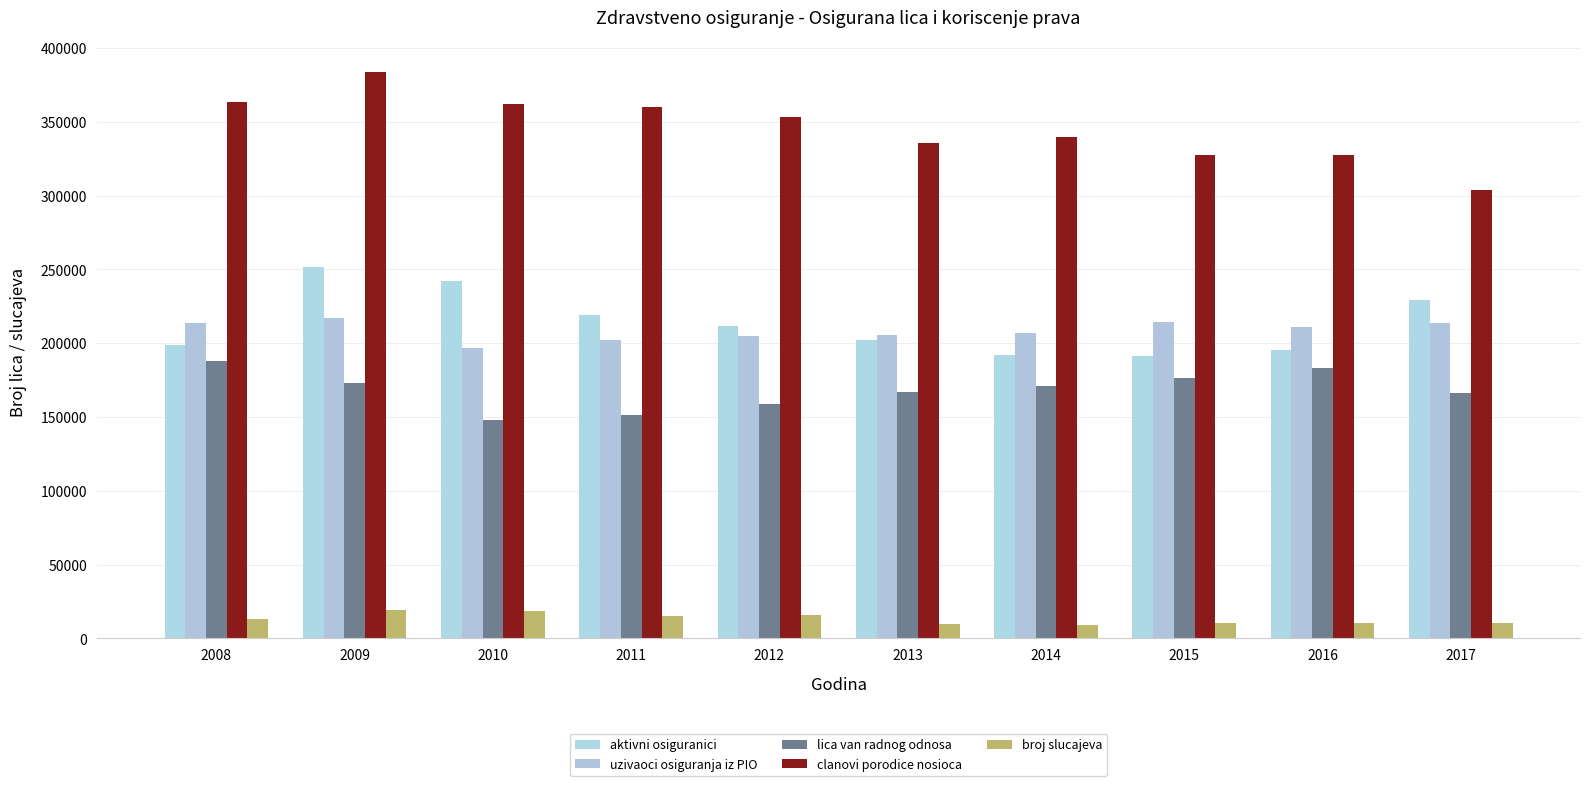

What is the sum of the aktivni osiguranici values at 2011 and 2017?

448758